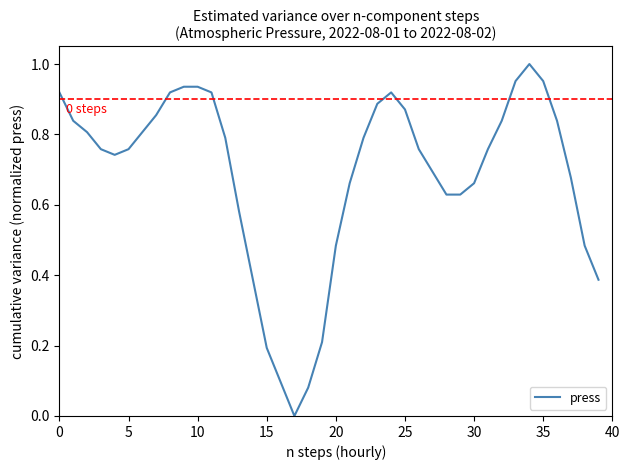

True or false: the data has more than 2 interior local peaks.

False